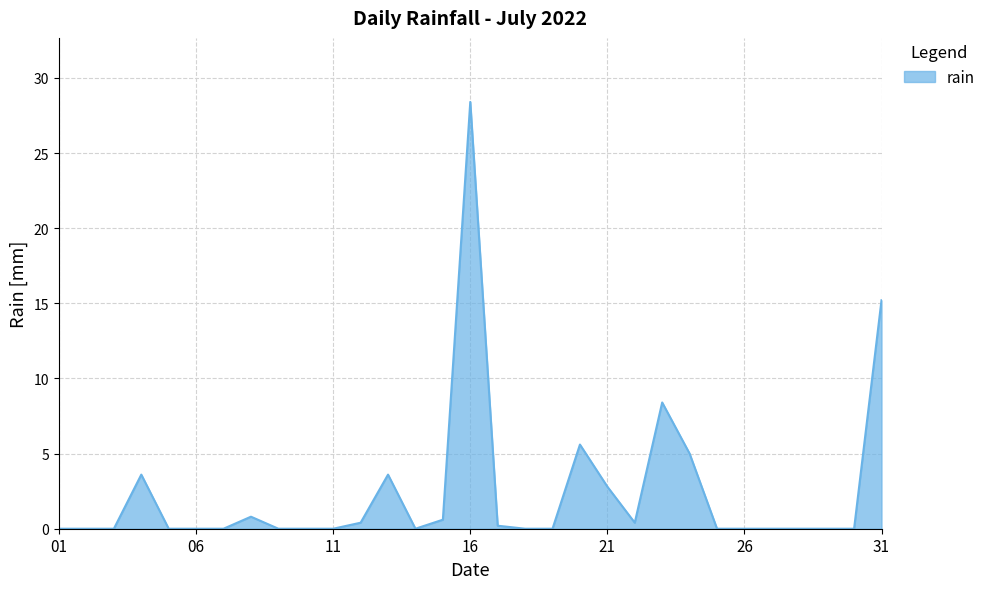

What is the average value?

2.4